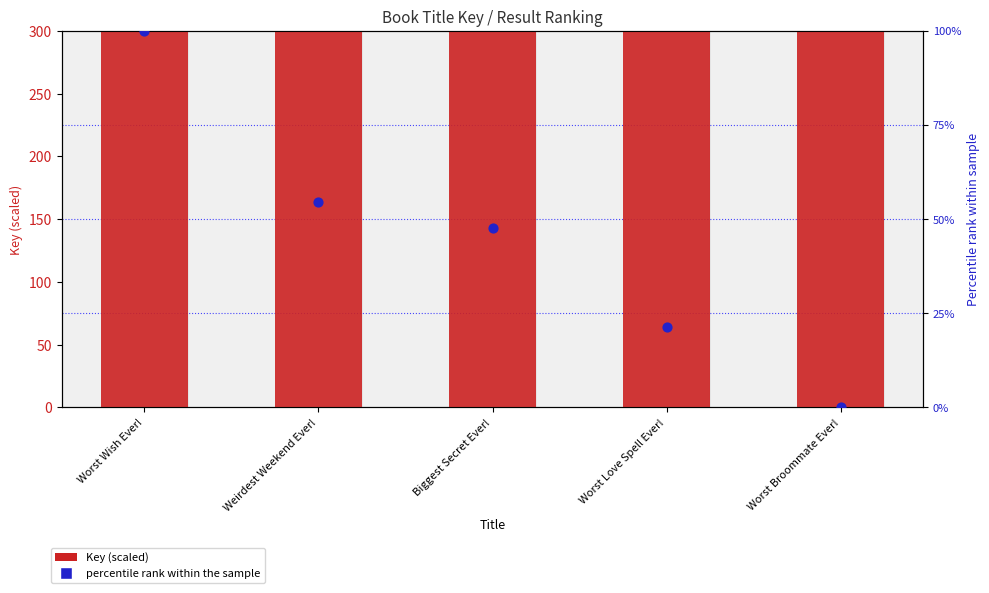

Which series has the largest Y range (max minus min)?

Key (scaled)